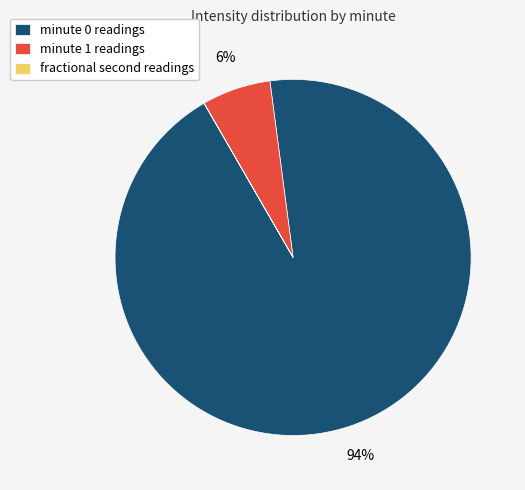

What percentage is the minute 1 readings slice, to the nearest percent?

6%